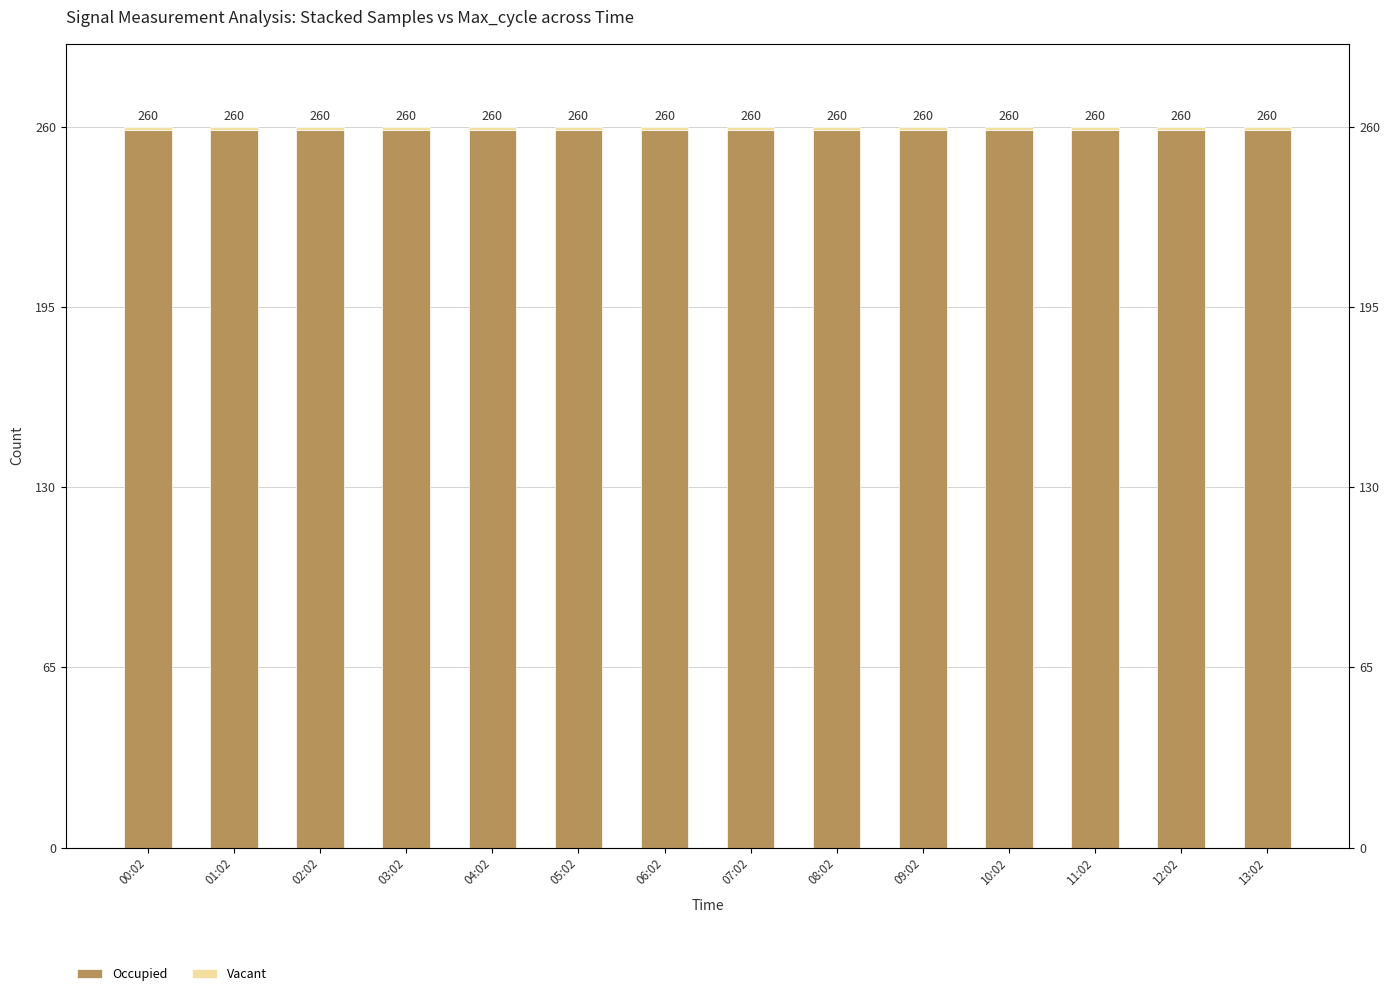

How many data points does each series have?

14